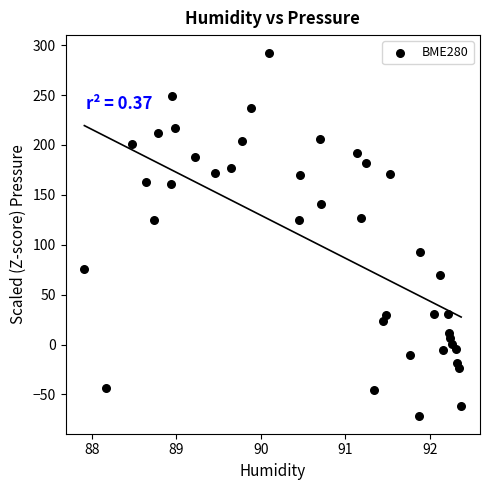

What is the range of Y values (max minus min)?

363.1